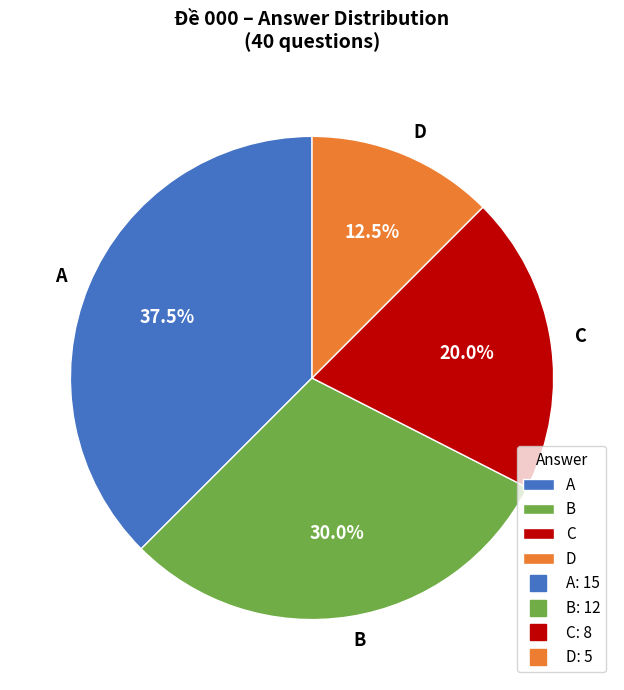

To the nearest percent, what portion does C represent?

20%